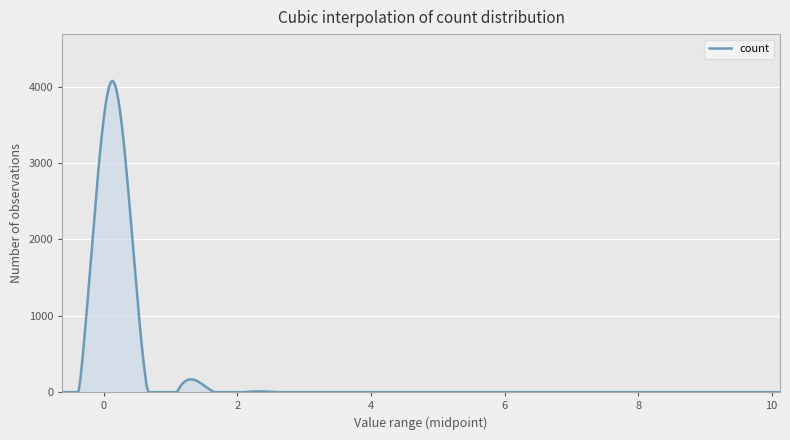

What is the difference between the maximum and minimum values?

4075.6